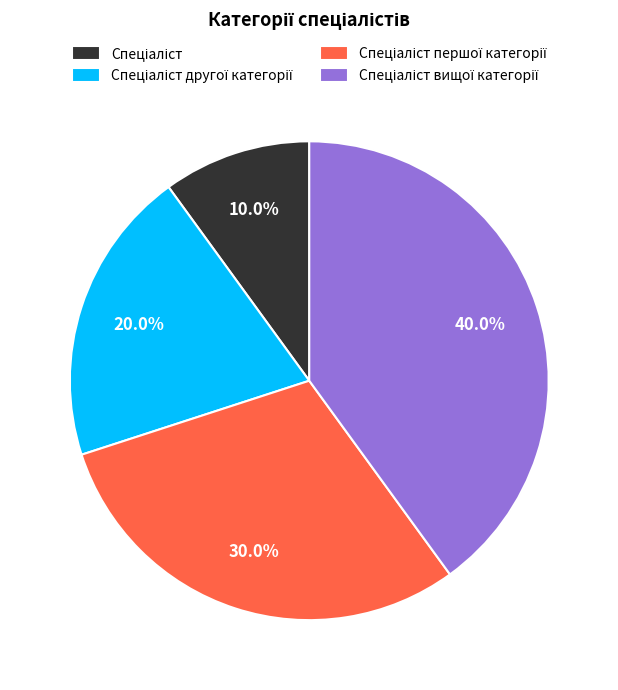

Does any single category account for the majority?

No